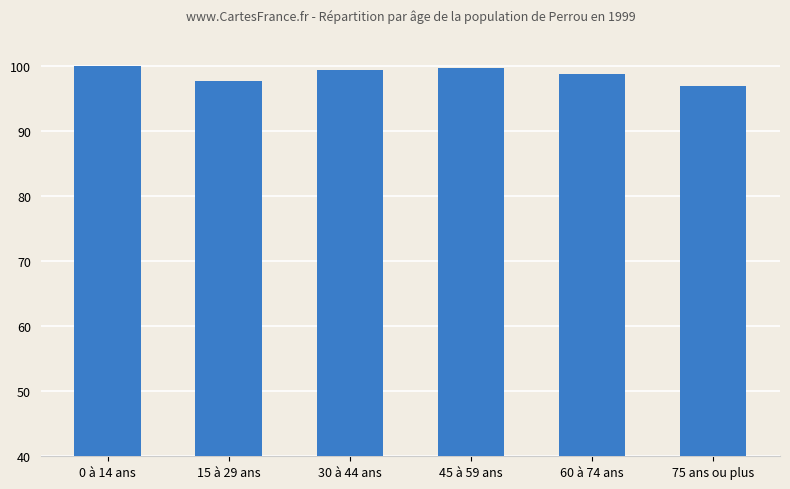

What is the sum of the values at 45 à 59 ans and 30 à 44 ans?

199.2